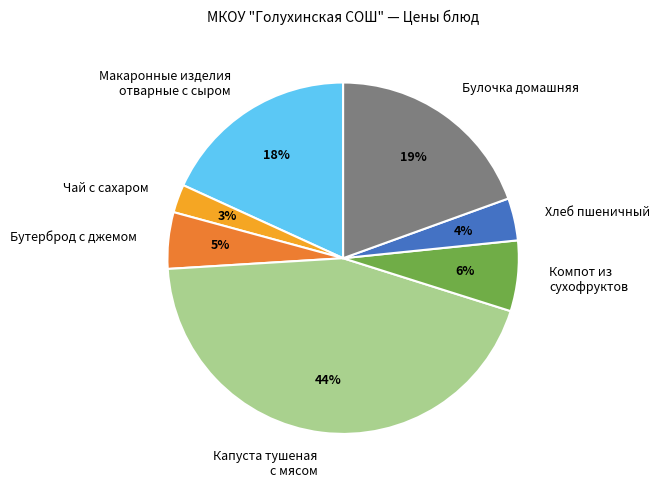

Is it true that Бутерброд с джемом is 11% of the pie?

False